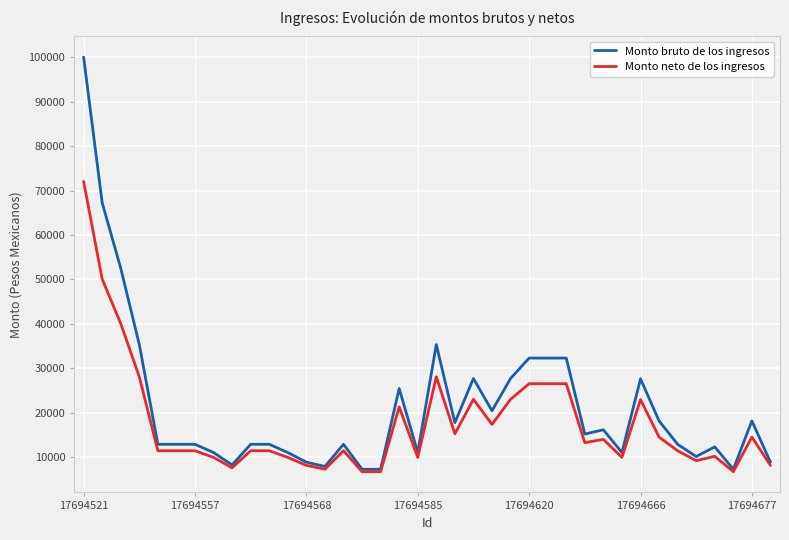

What are all the series names shown in the legend?

Monto bruto de los ingresos, Monto neto de los ingresos